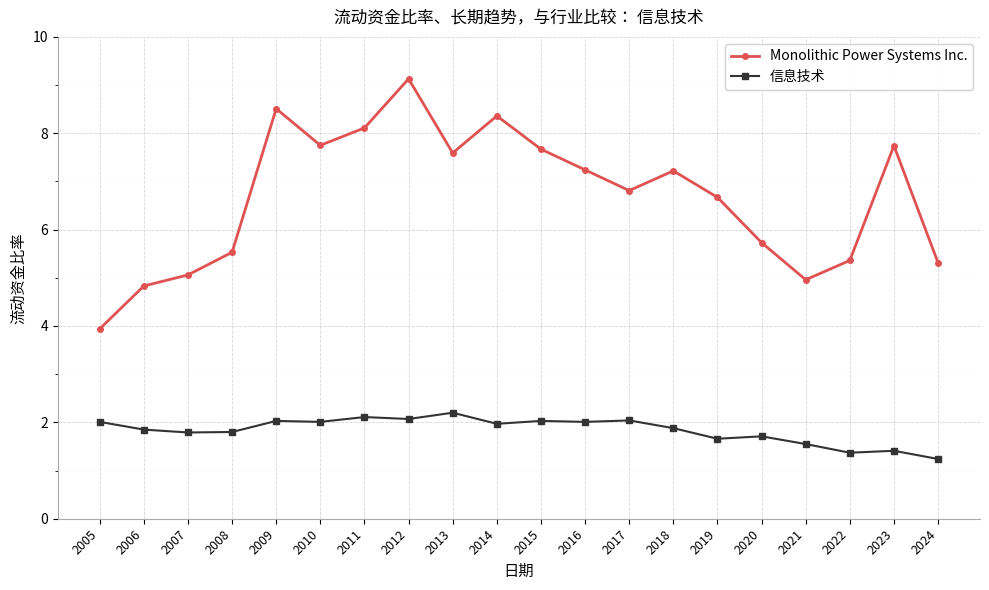

Does the chart have visible grid lines?

Yes